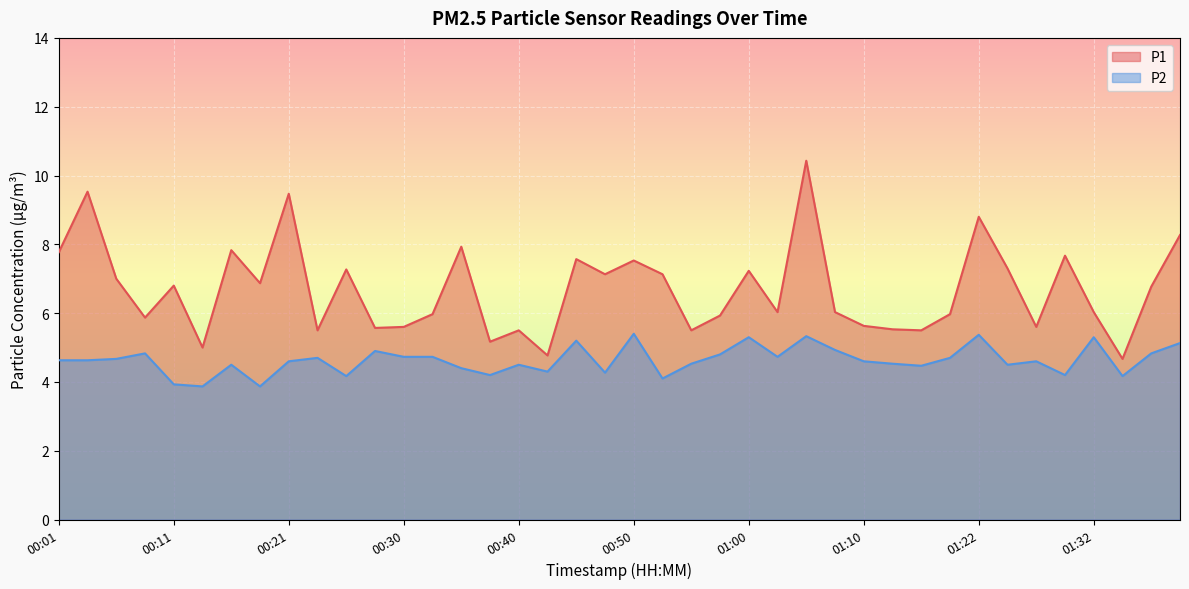

At which label does P1 reach its peak?

01:05